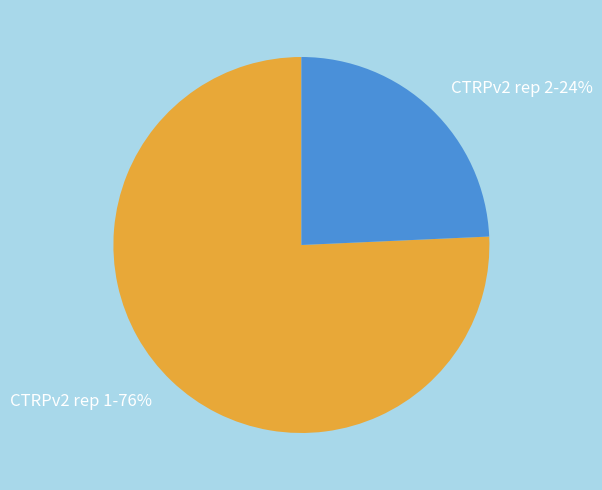

Is it true that CTRPv2 rep 2 is 16% of the pie?

False